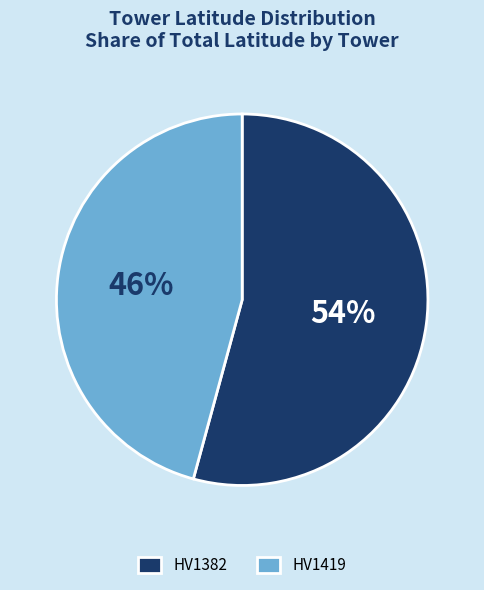

To the nearest percent, what is the average slice percentage?

50%